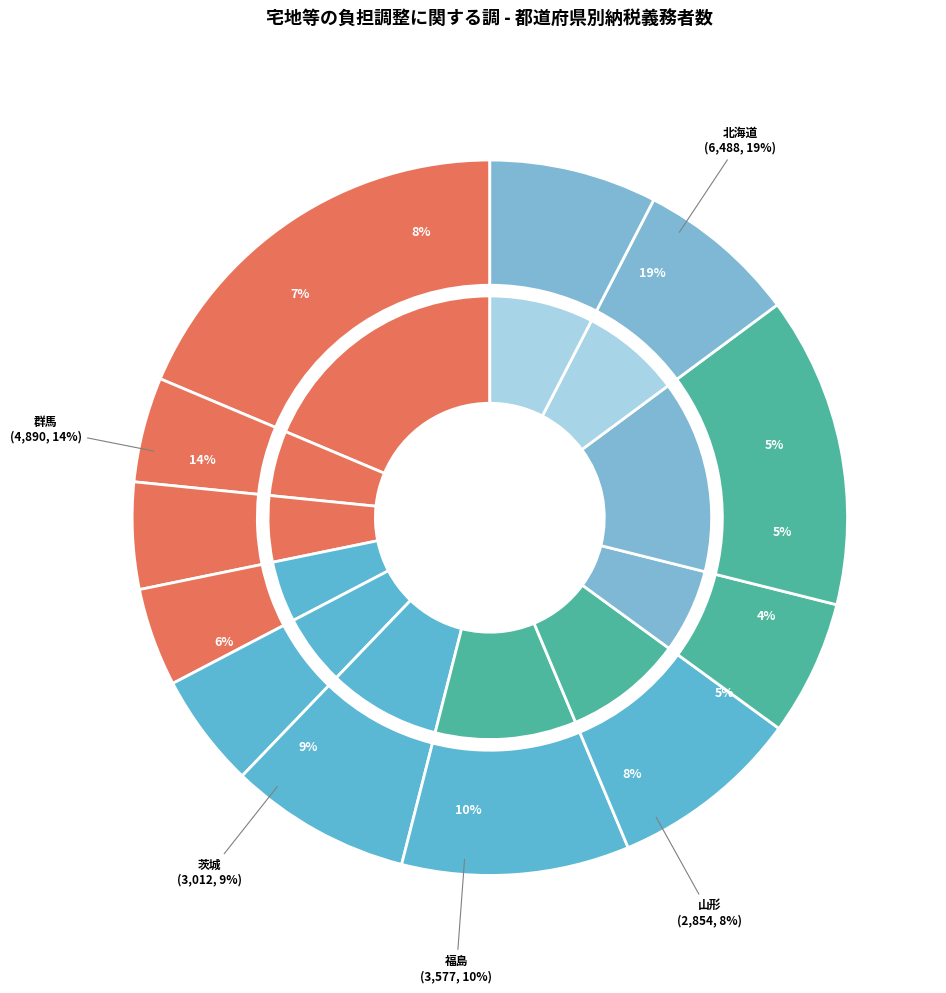

Rank the categories by value from lowest to highest.

宮城, 青森, 岩手, 秋田, 栃木, 埼玉, 千葉, 山形, 茨城, 福島, 群馬, 北海道